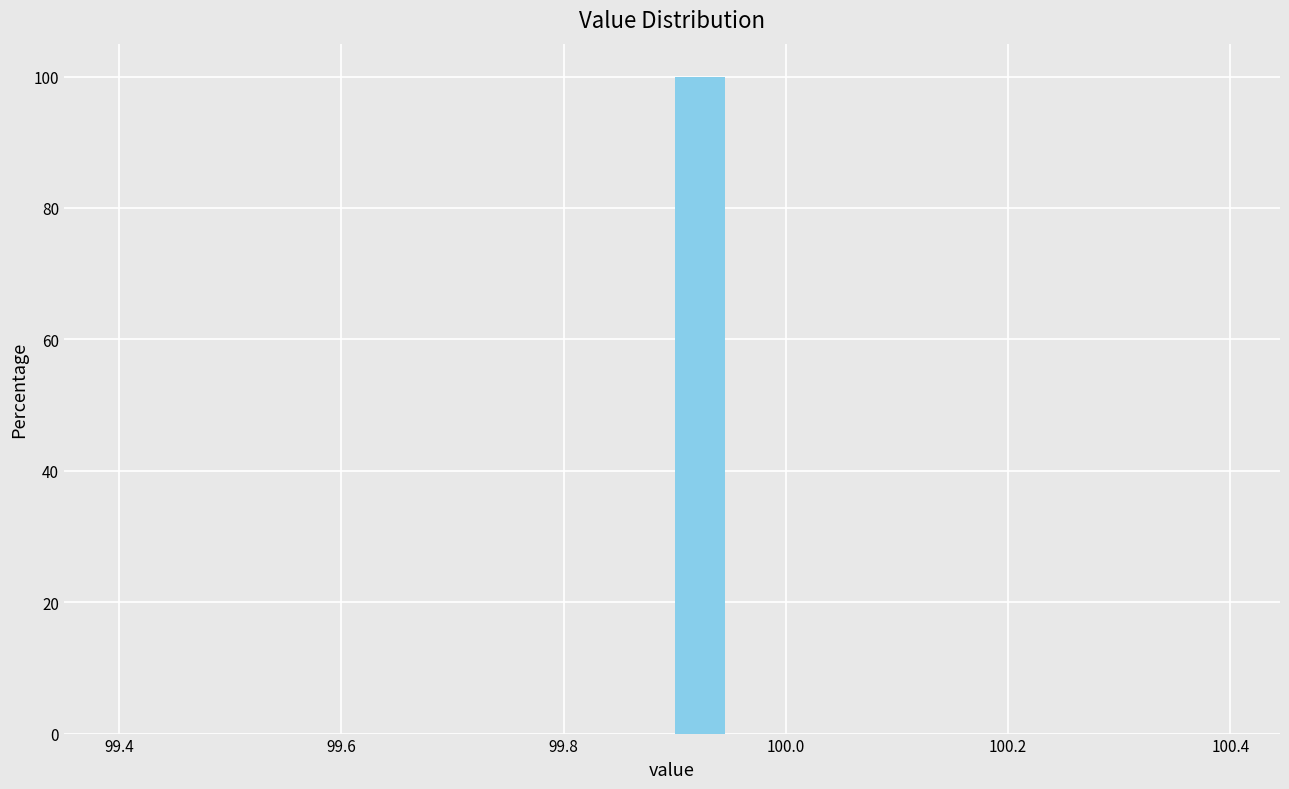

Around what value on the x-axis is the tallest bar? Give the approximate position of its centre, as read against the axis.

99.92